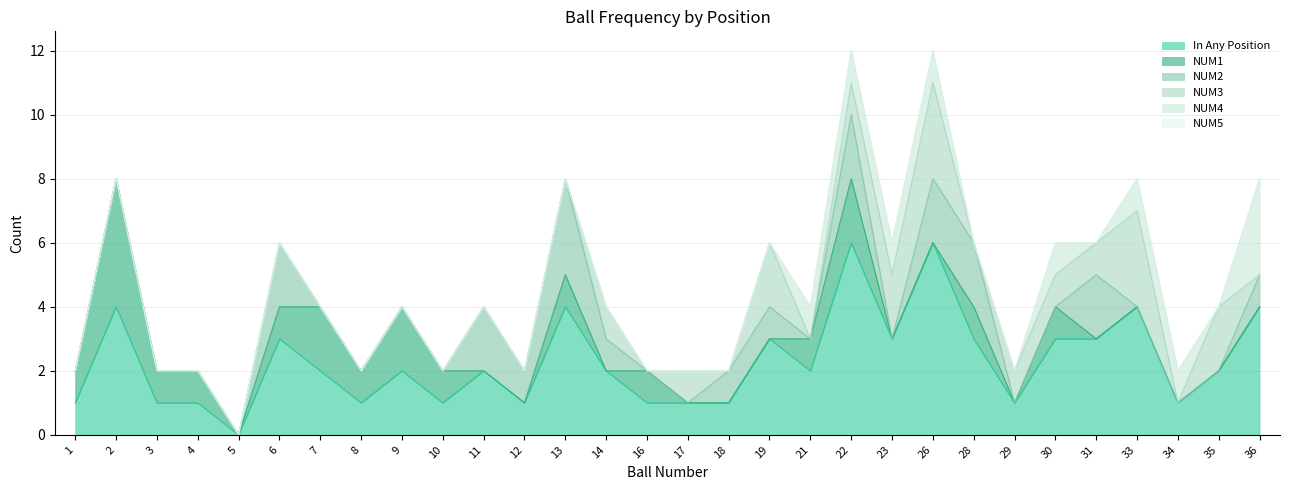

What is the value of the In Any Position point at the 17th from the left?

1